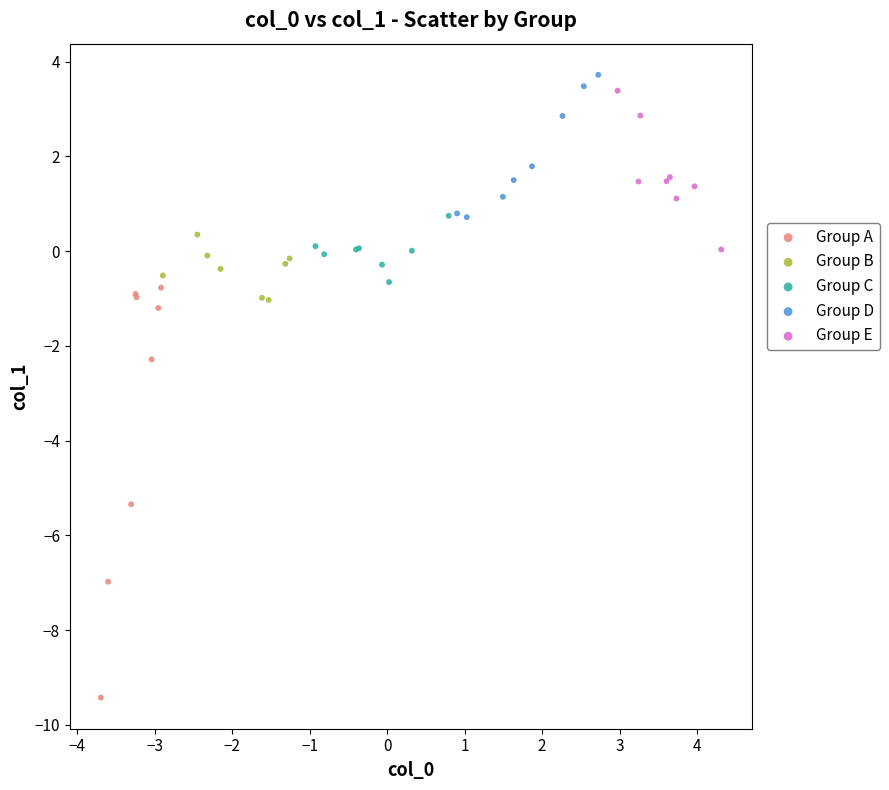

Which series has the largest Y range (max minus min)?

Group A